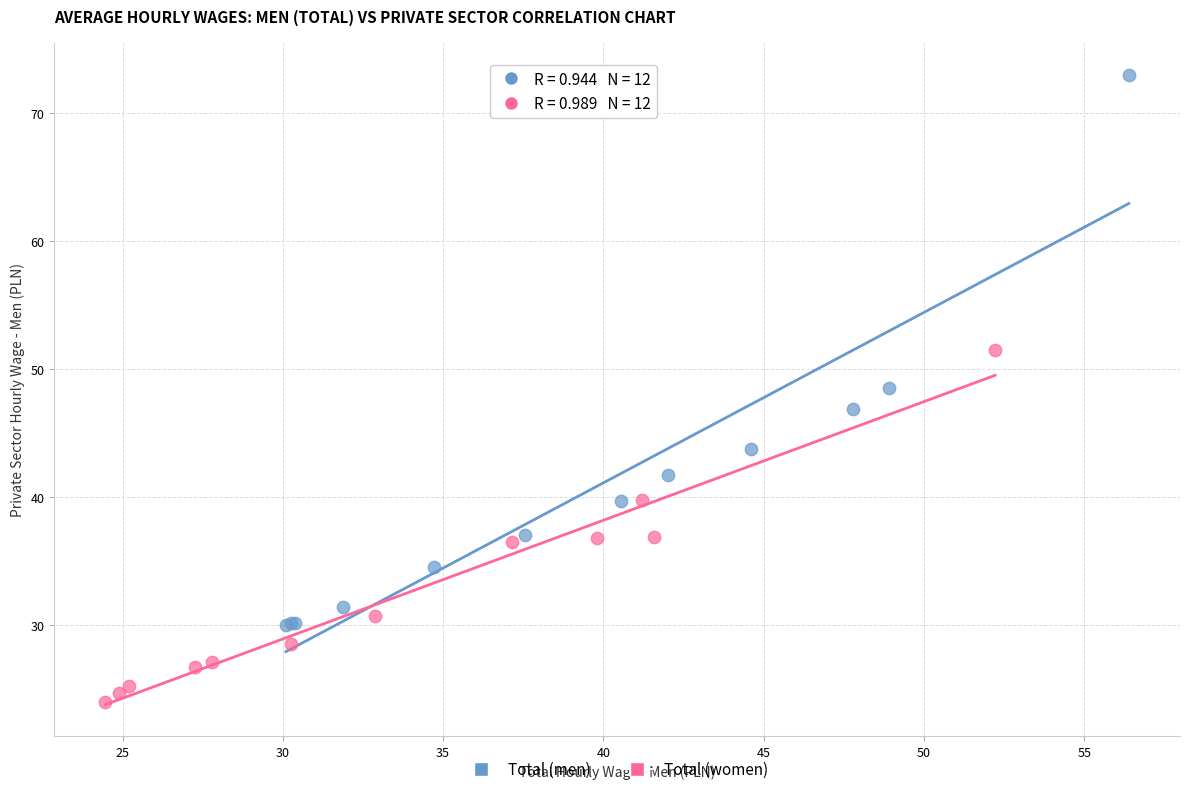

Which series reaches the minimum Y coordinate?

Total (women)